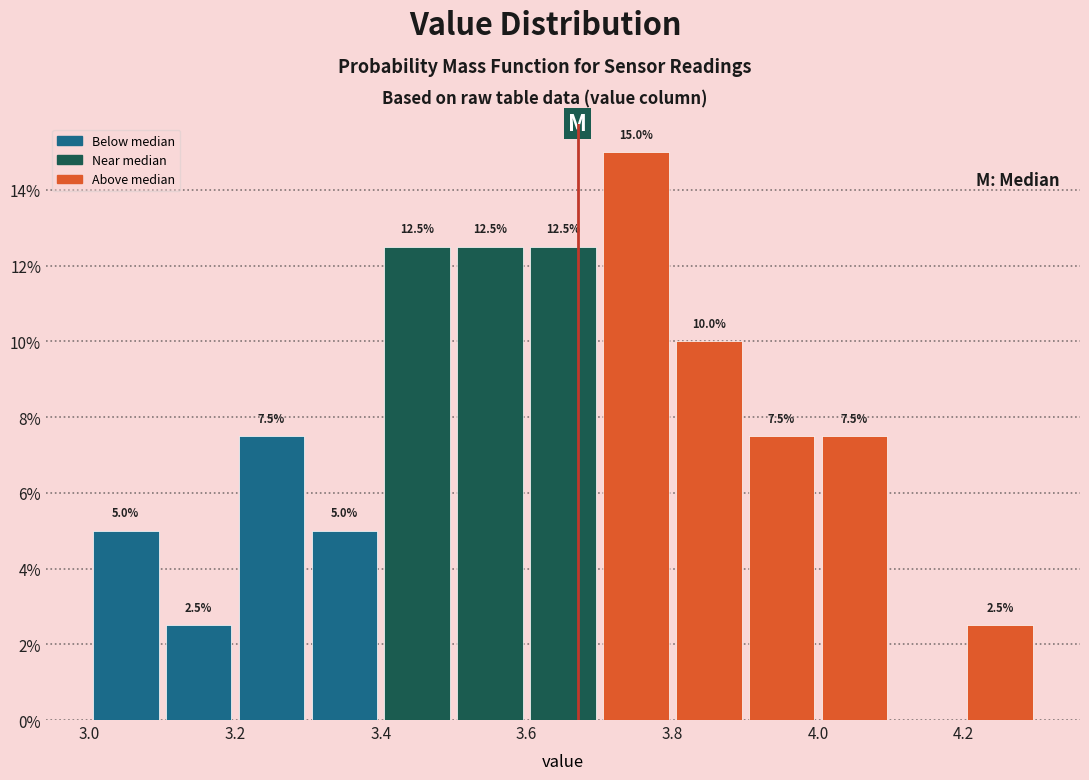

Which range on the x-axis has the tallest bar?

3.7 to 3.8